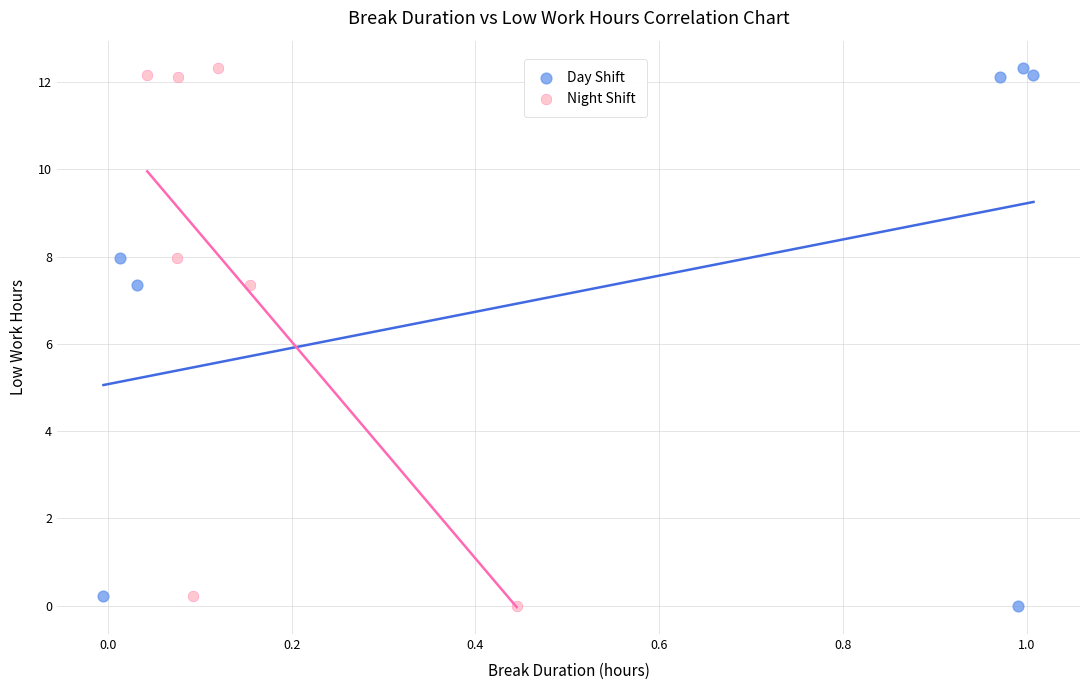

What are all the series names shown in the legend?

Day Shift, Night Shift